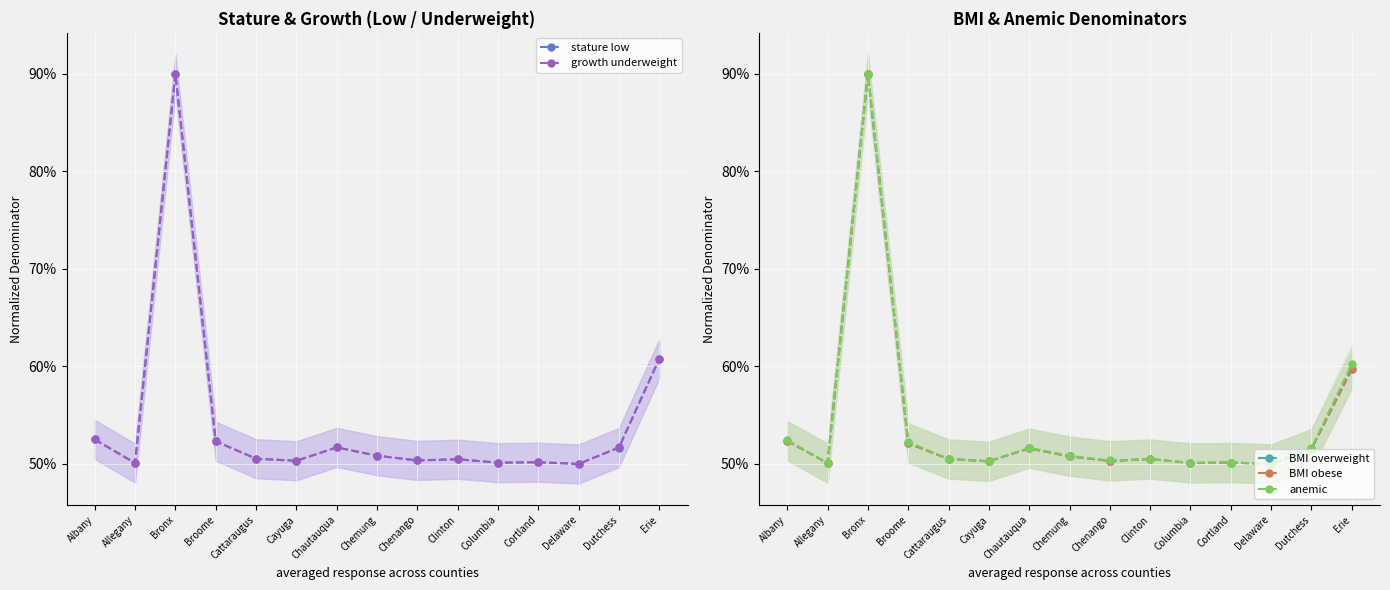

Rank the series at Albany from lowest to highest value.

BMI overweight, BMI obese, anemic, growth underweight, stature low